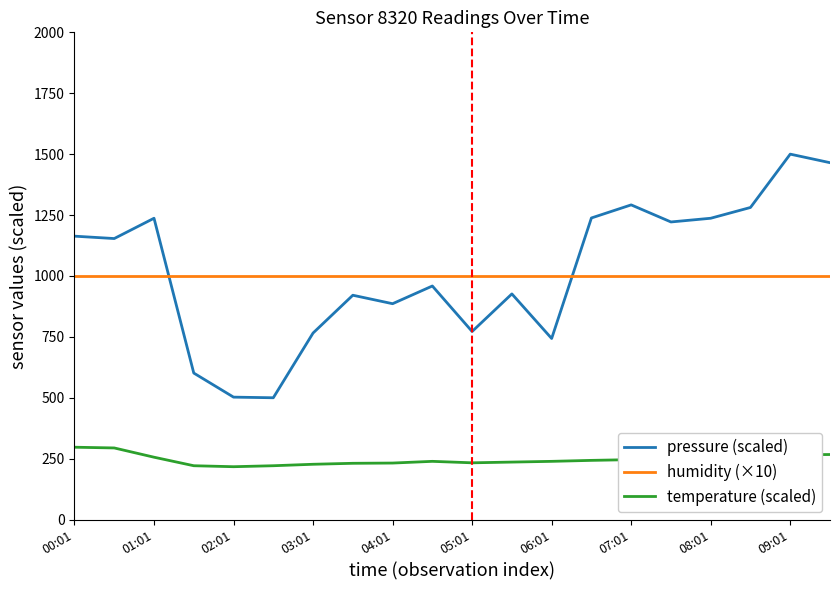

True or false: humidity (×10) and temperature (scaled) cross at least once.

False